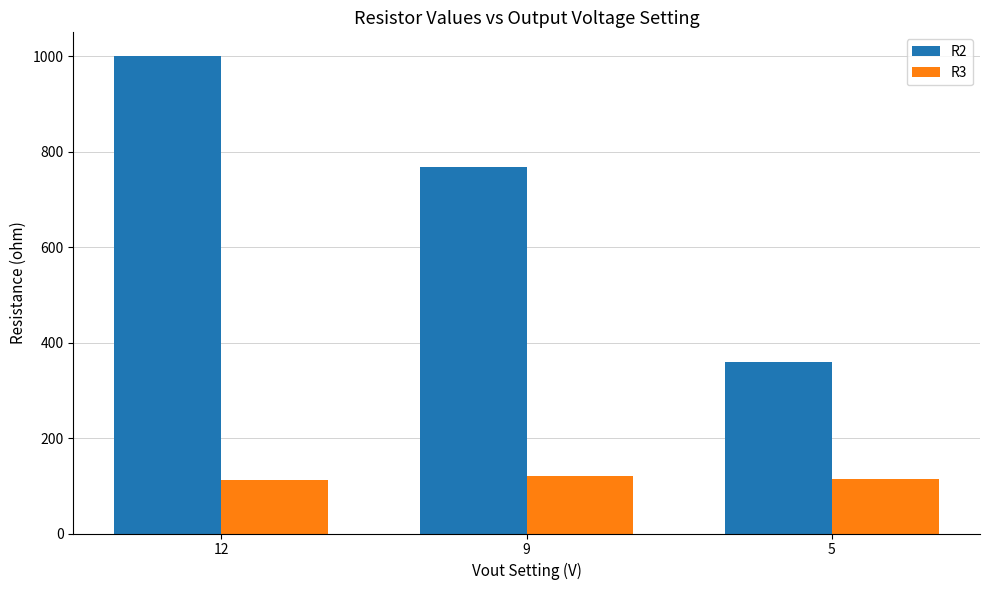

List the series in order of their peak value, highest first.

R2, R3